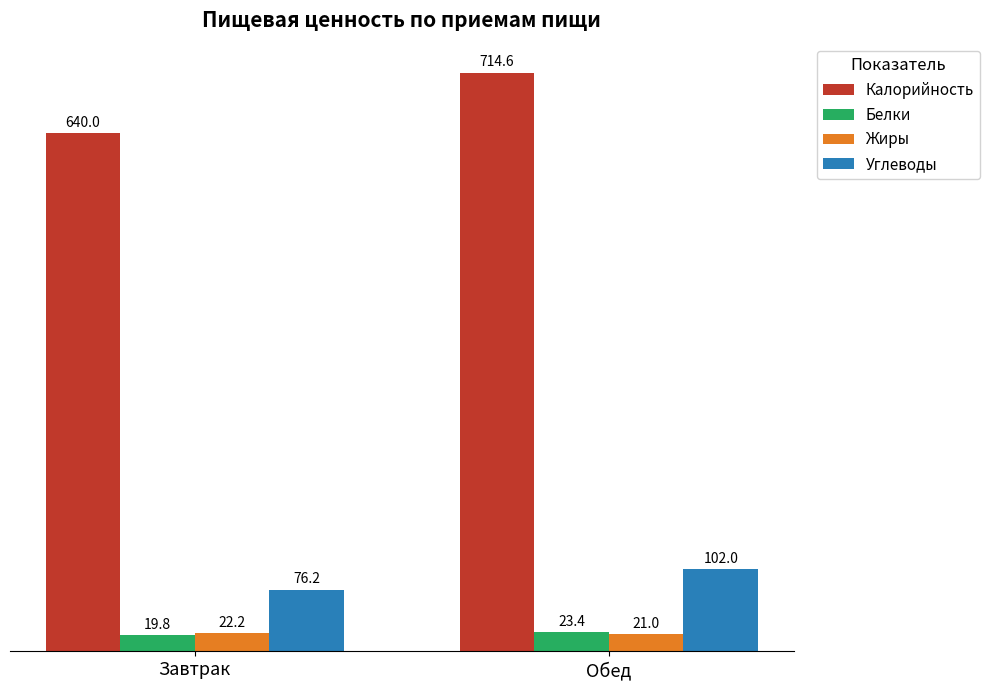

Reading left to right, transcribe all the data shown in this chart.

Калорийность: Завтрак=640.0	Обед=714.6
Белки: Завтрак=19.8	Обед=23.4
Жиры: Завтрак=22.2	Обед=21.0
Углеводы: Завтрак=76.2	Обед=102.0